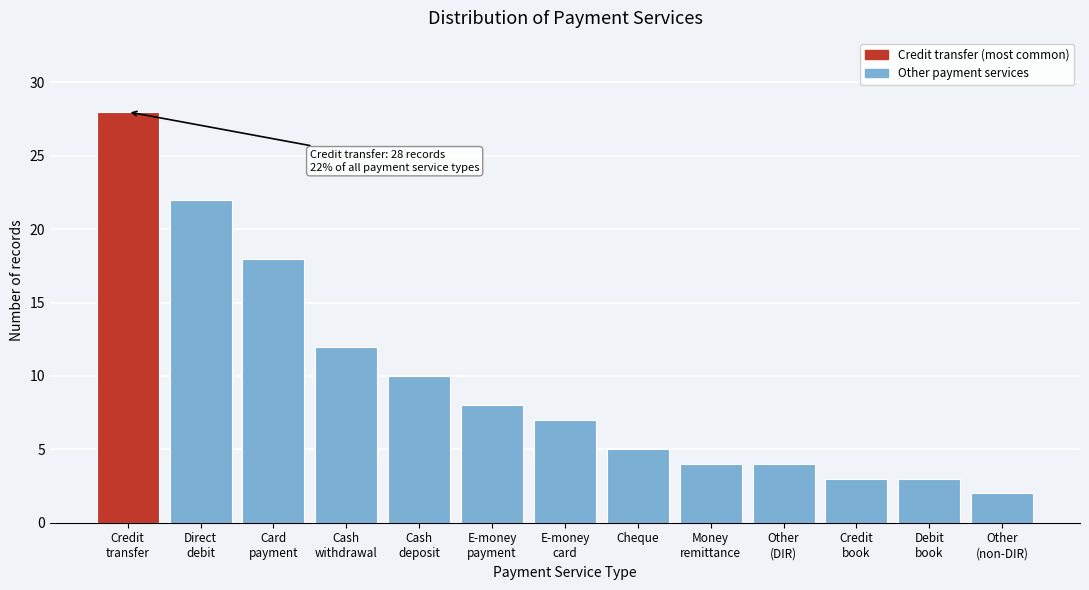

Reading left to right, transcribe all the data shown in this chart.

28	22	18	12	10	8	7	5	4	4	3	3	2